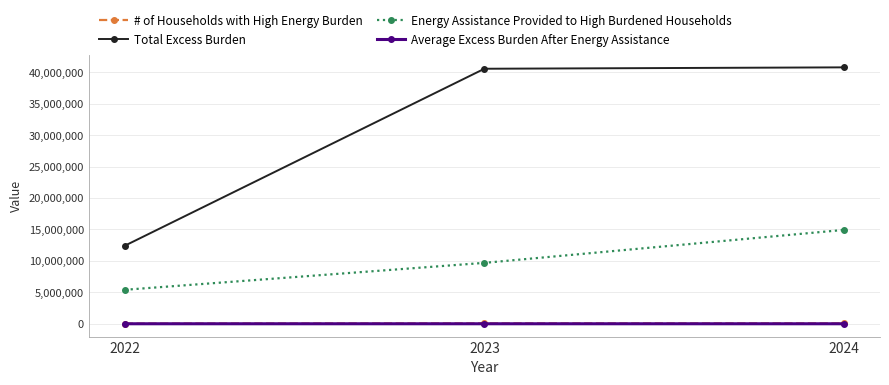

What is the approximate value of Energy Assistance Provided to High Burdened Households at 2023?

9687791.0